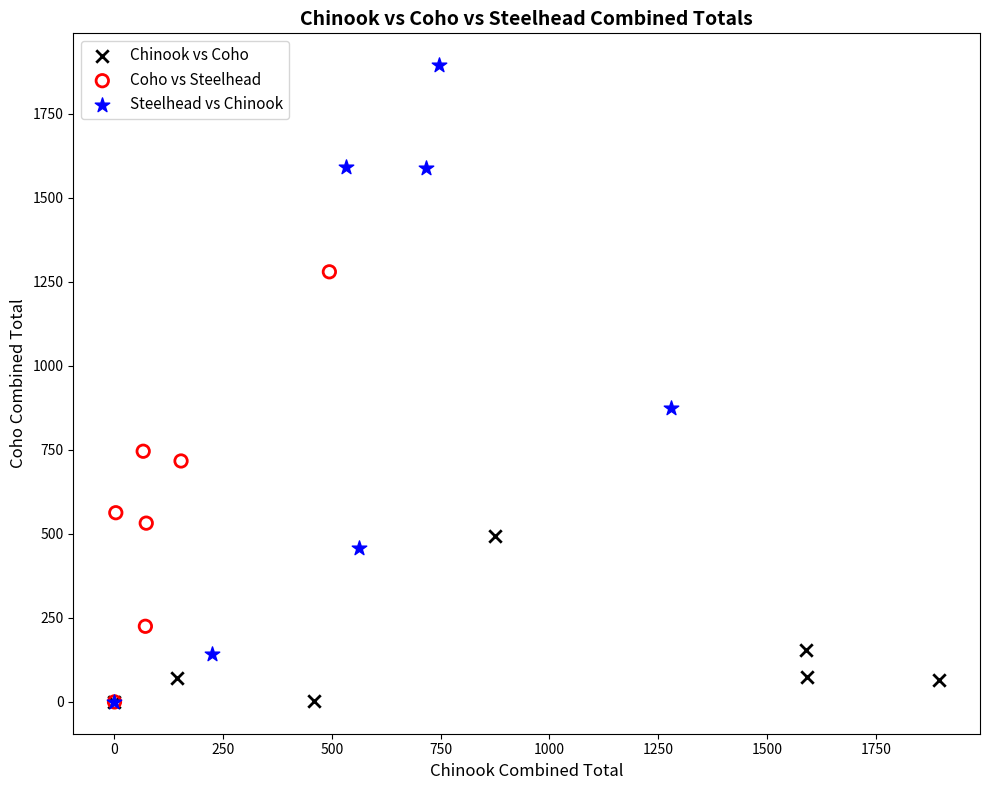

Which series reaches the maximum Y coordinate?

Steelhead vs Chinook